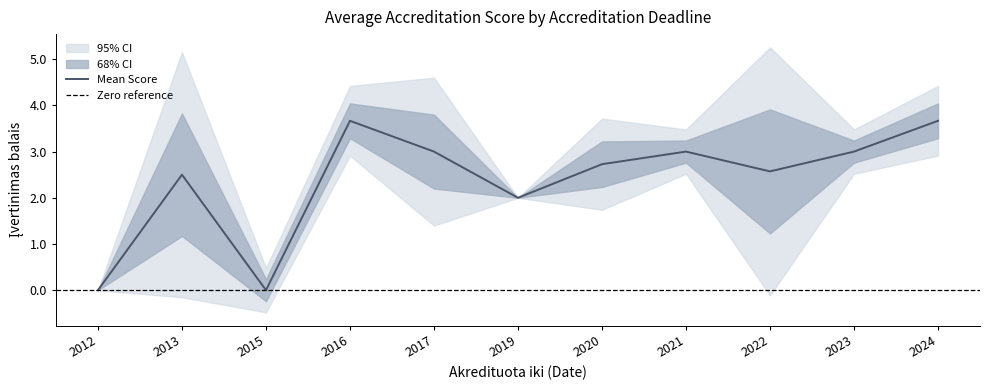

The Mean Score series shows 3.0 at 2017. True or false?

True